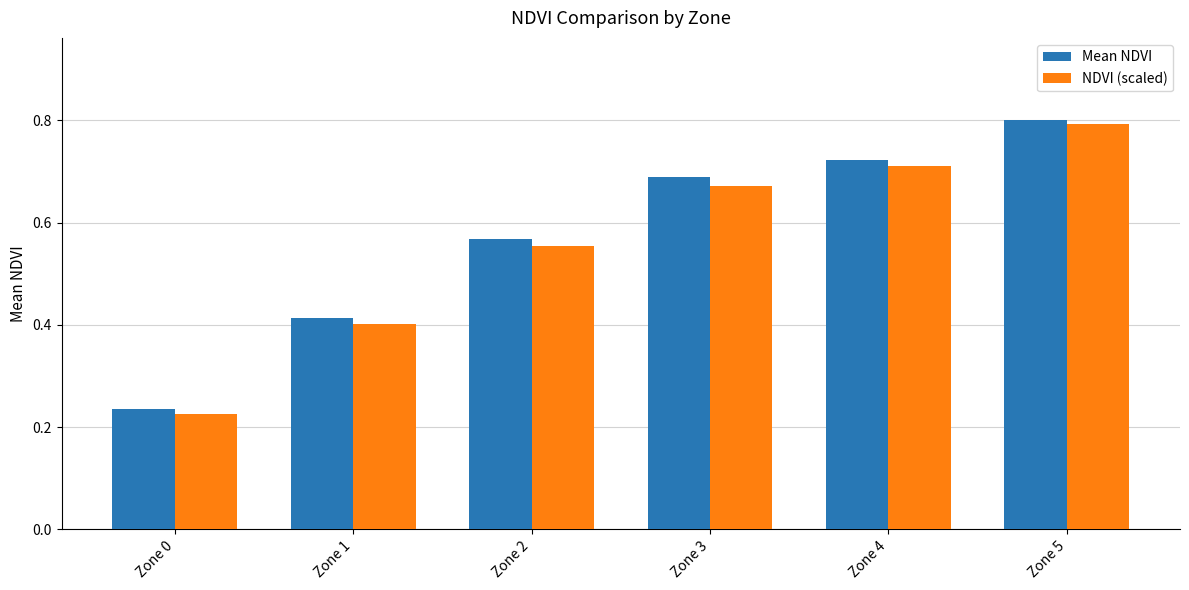

Is it true that NDVI (scaled) equals 0.4 at Zone 0?

False